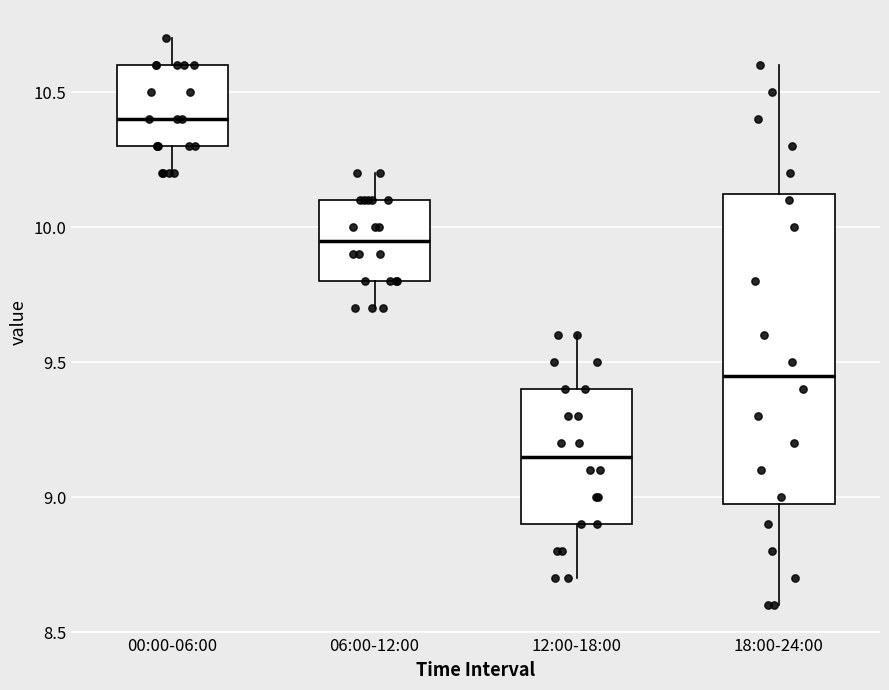

Reading left to right, read every box against the y-axis: the position of its median line, the range the box covers, and the ends of its whiskers. The values are not printed on the chart, so give them approximately, as read against the axis.

00:00-06:00: median 10.40, box 10.30 to 10.60, whiskers 10.20 to 10.70
06:00-12:00: median 9.95, box 9.80 to 10.10, whiskers 9.70 to 10.20
12:00-18:00: median 9.15, box 8.90 to 9.40, whiskers 8.70 to 9.60
18:00-24:00: median 9.45, box 9.00 to 10.15, whiskers 8.60 to 10.60